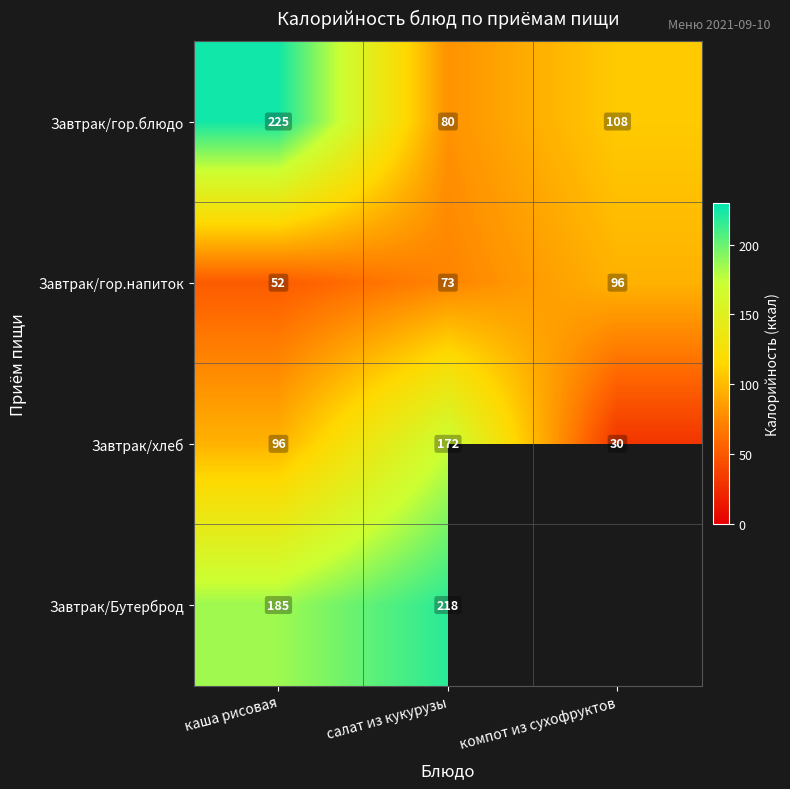

Where does the Завтрак/гор.блюдо series first go above 108?

каша рисовая